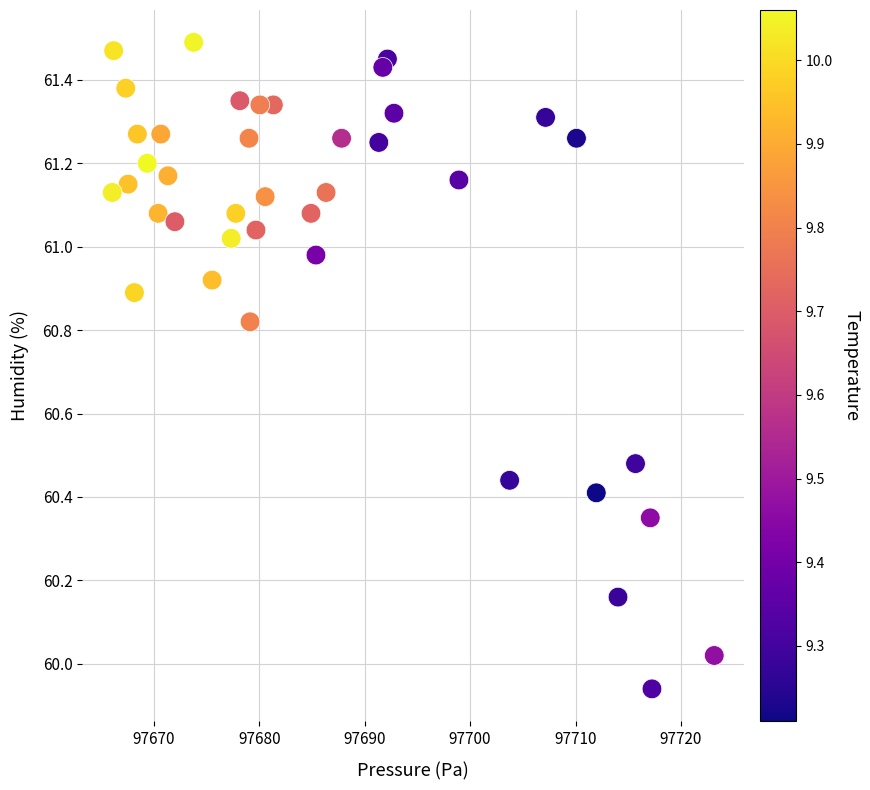

What is the range of X values (max minus min)?

57.1